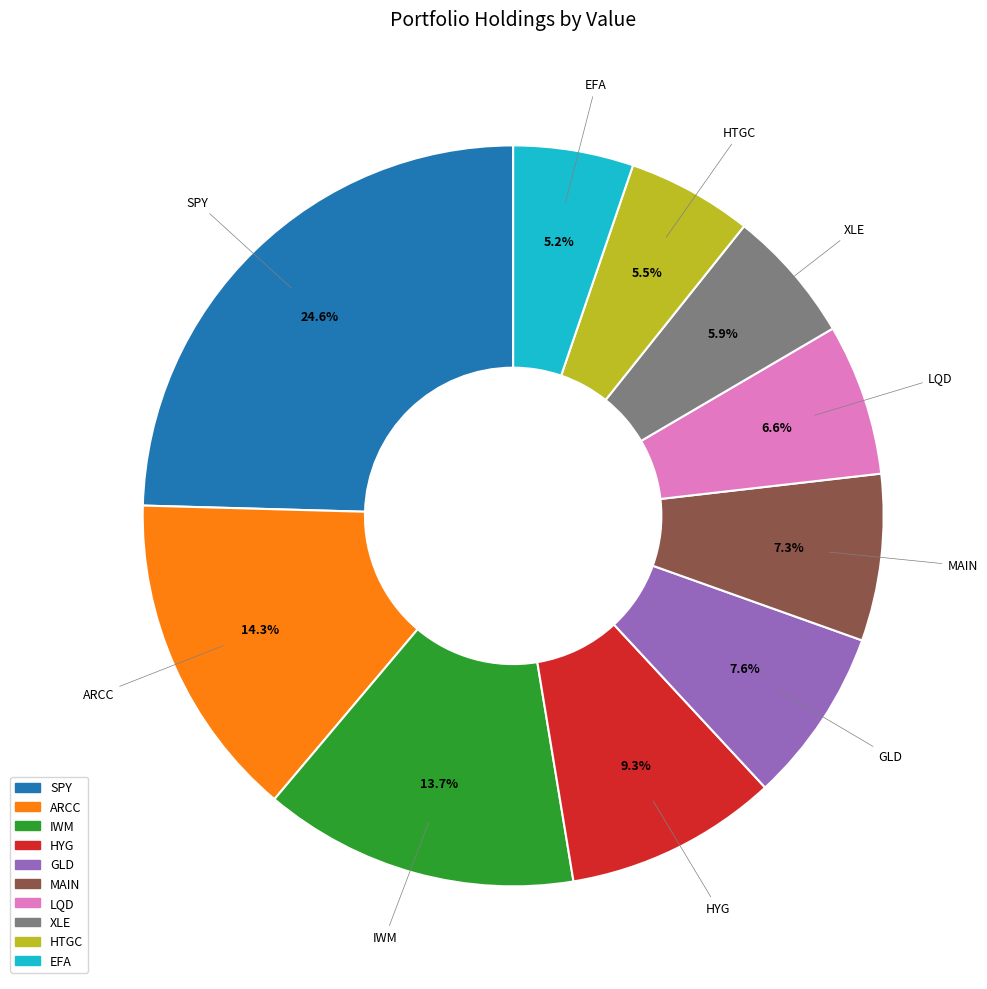

Is there any slice that represents more than half of the pie?

No